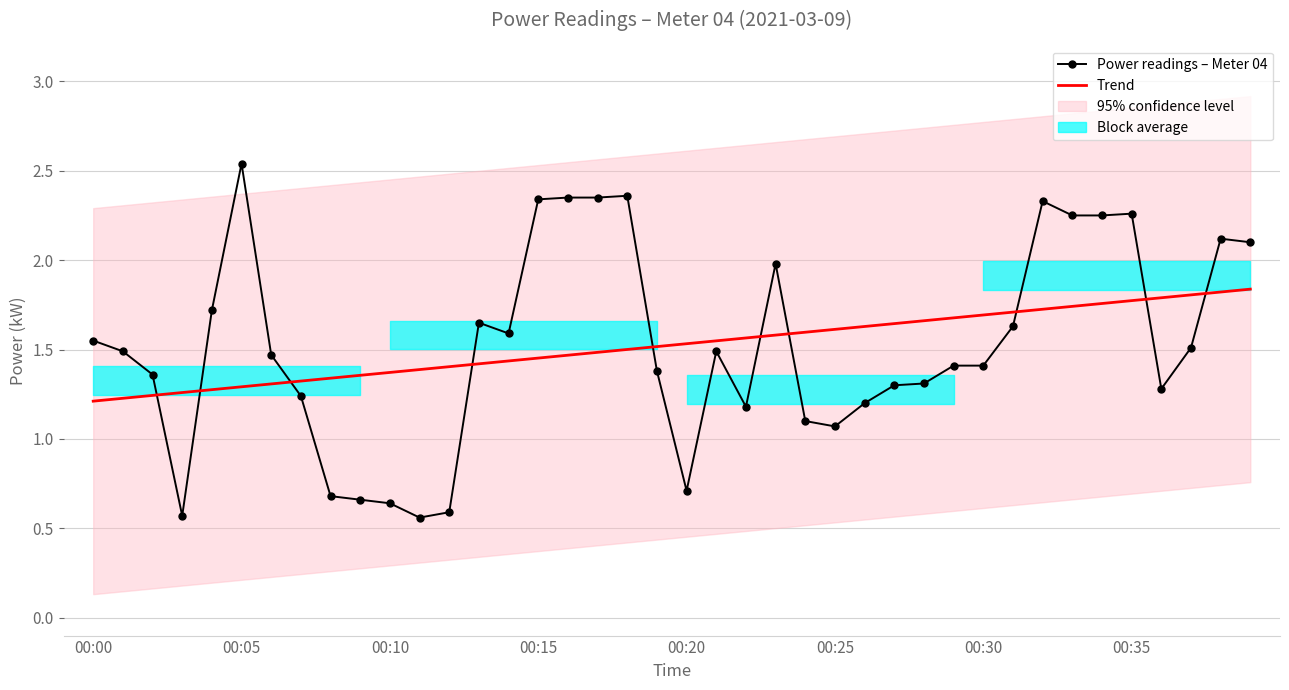

What is the difference between the second highest and minimum values in the Trend series?

0.6